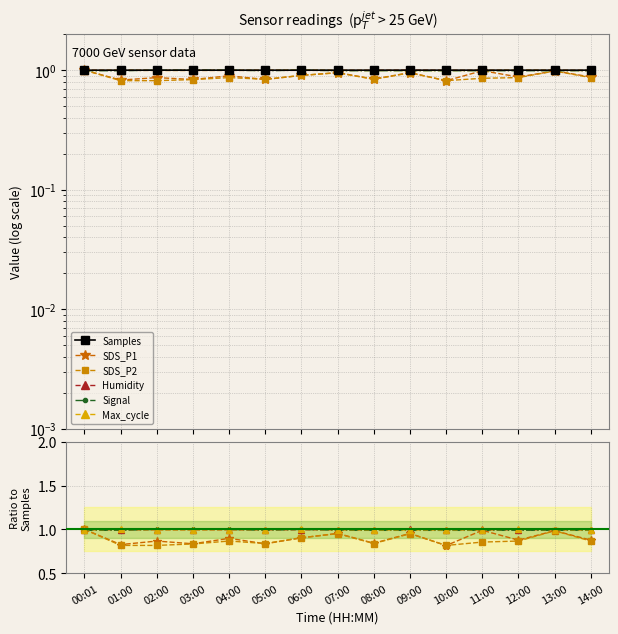

Reading left to right, list all the values displayed in this chart.

Samples: 00:01=1.0	01:00=1.0	02:00=1.0	03:00=1.0	04:00=1.0	05:00=1.0	06:00=1.0	07:00=1.0	08:00=1.0	09:00=1.0	10:00=1.0	11:00=1.0	12:00=1.0	13:00=1.0	14:00=1.0
SDS_P1: 00:01=1.0	01:00=0.8	02:00=0.9	03:00=0.8	04:00=0.9	05:00=0.8	06:00=0.9	07:00=1.0	08:00=0.8	09:00=1.0	10:00=0.8	11:00=1.0	12:00=0.9	13:00=1.0	14:00=0.9
SDS_P2: 00:01=1.0	01:00=0.8	02:00=0.8	03:00=0.8	04:00=0.9	05:00=0.8	06:00=0.9	07:00=1.0	08:00=0.8	09:00=1.0	10:00=0.8	11:00=0.9	12:00=0.9	13:00=1.0	14:00=0.9
Humidity: 00:01=1.0	01:00=1.0	02:00=1.0	03:00=1.0	04:00=1.0	05:00=1.0	06:00=1.0	07:00=1.0	08:00=1.0	09:00=1.0	10:00=1.0	11:00=1.0	12:00=1.0	13:00=1.0	14:00=1.0
Signal: 00:01=1.0	01:00=1.0	02:00=1.0	03:00=1.0	04:00=1.0	05:00=1.0	06:00=1.0	07:00=1.0	08:00=1.0	09:00=1.0	10:00=1.0	11:00=1.0	12:00=1.0	13:00=1.0	14:00=1.0
Max_cycle: 00:01=1.0	01:00=1.0	02:00=1.0	03:00=1.0	04:00=1.0	05:00=1.0	06:00=1.0	07:00=1.0	08:00=1.0	09:00=1.0	10:00=1.0	11:00=1.0	12:00=1.0	13:00=1.0	14:00=1.0